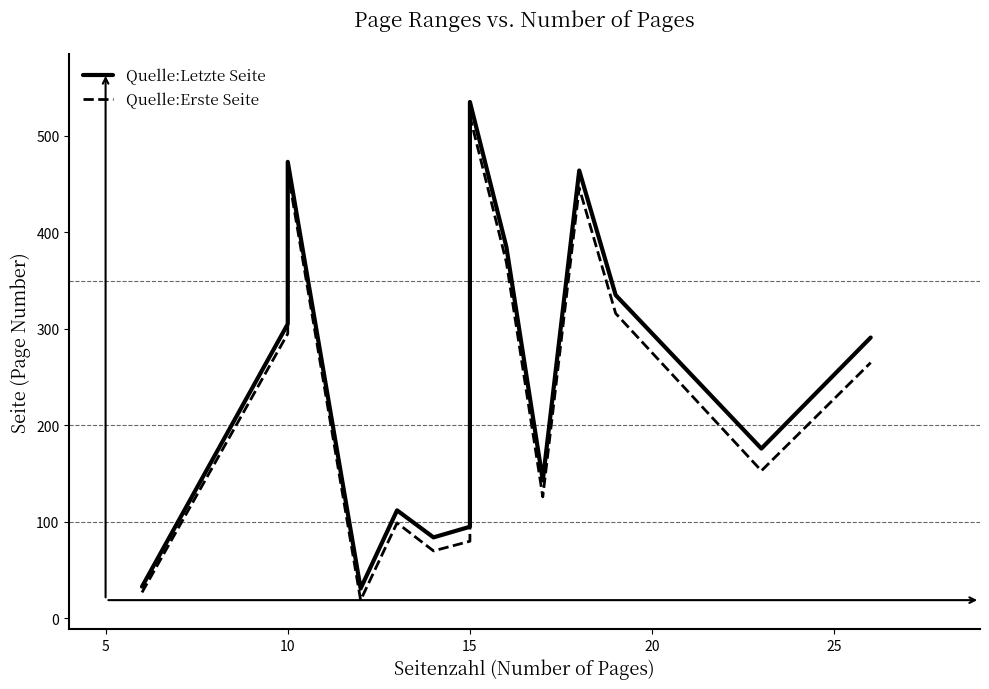

Where is the first local maximum for Quelle:Erste Seite?

10